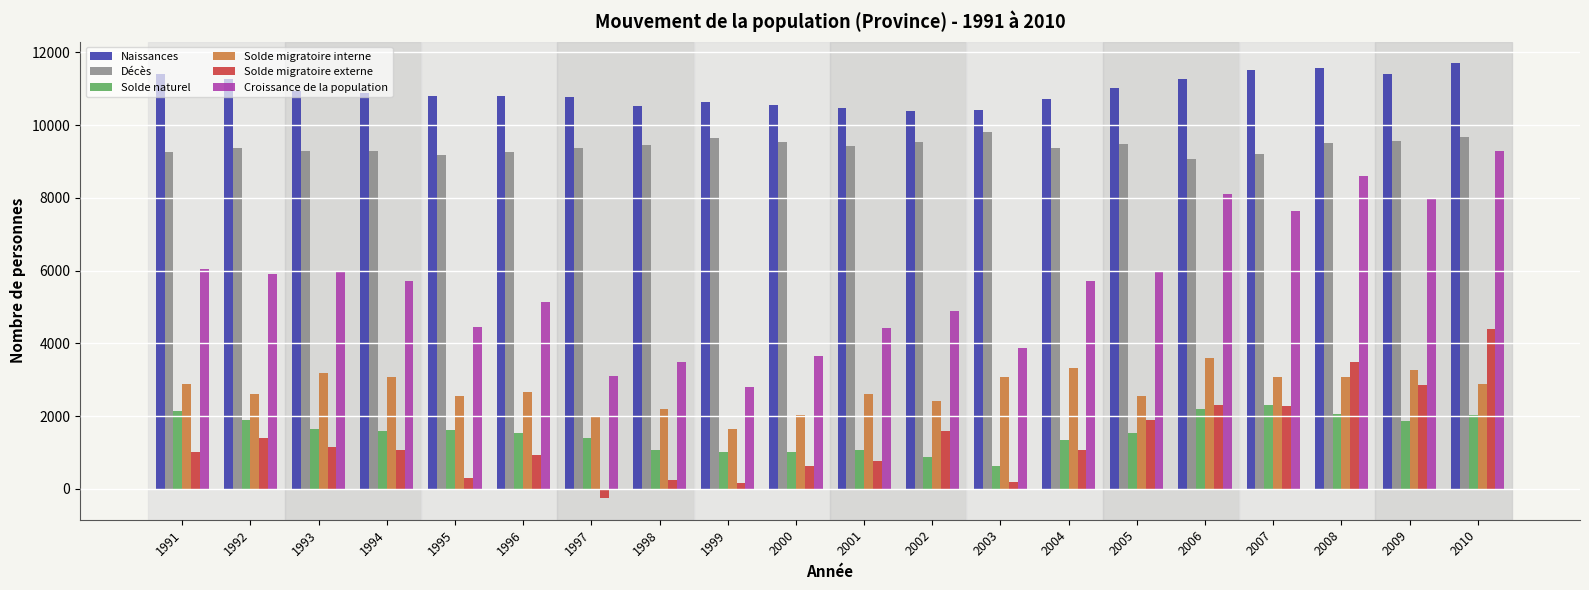

Rank the series at 1994 from highest to lowest value.

Naissances, Décès, Croissance de la population, Solde migratoire interne, Solde naturel, Solde migratoire externe